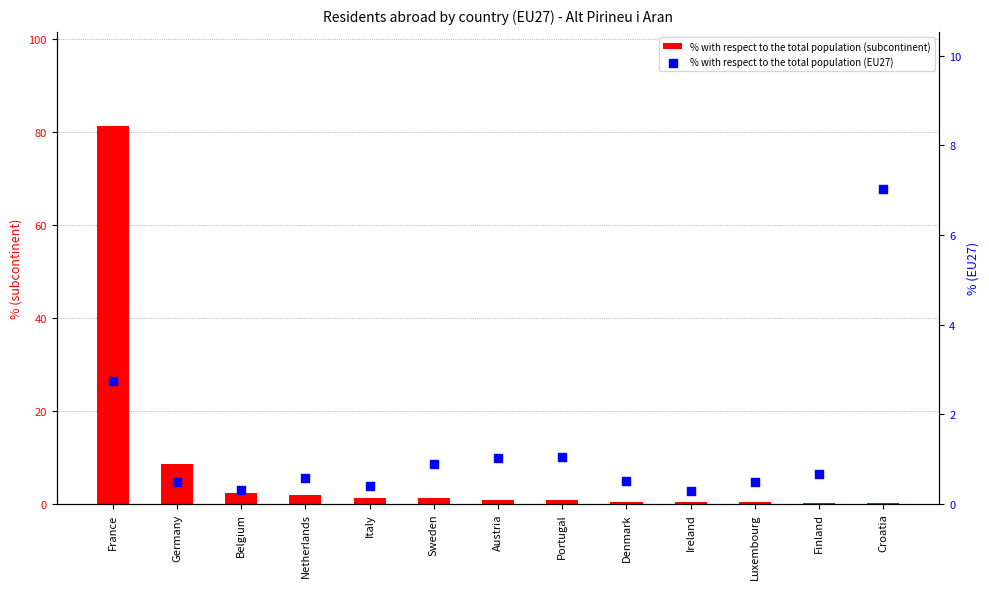

Which series contains the highest Y value?

% with respect to the total population (subcontinent)